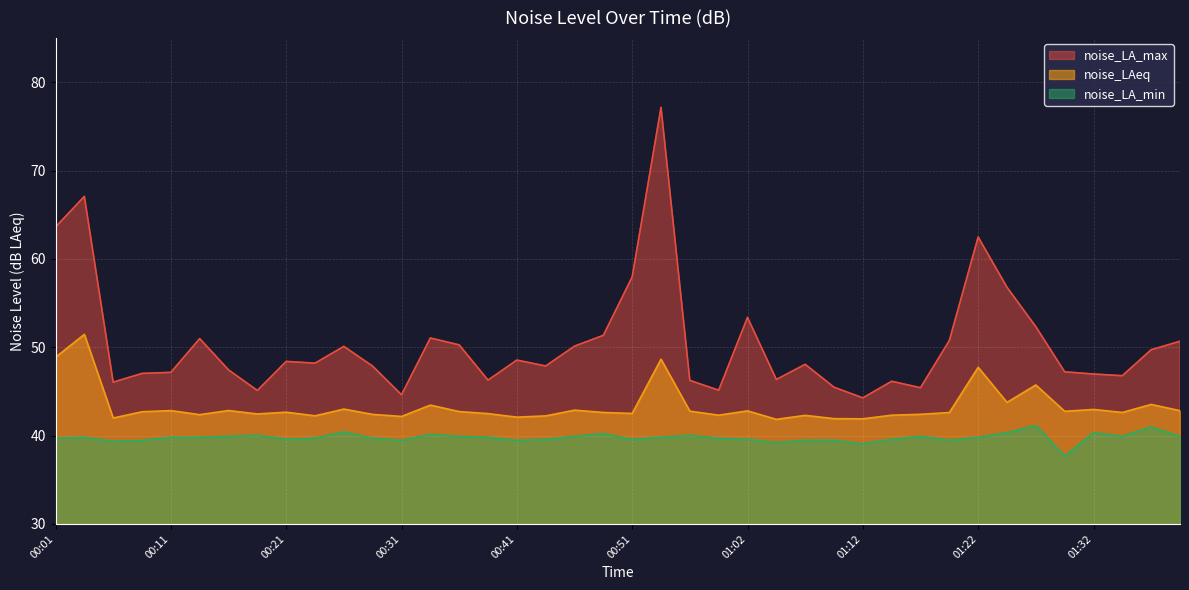

Which label corresponds to the smallest value in the chart?

01:29